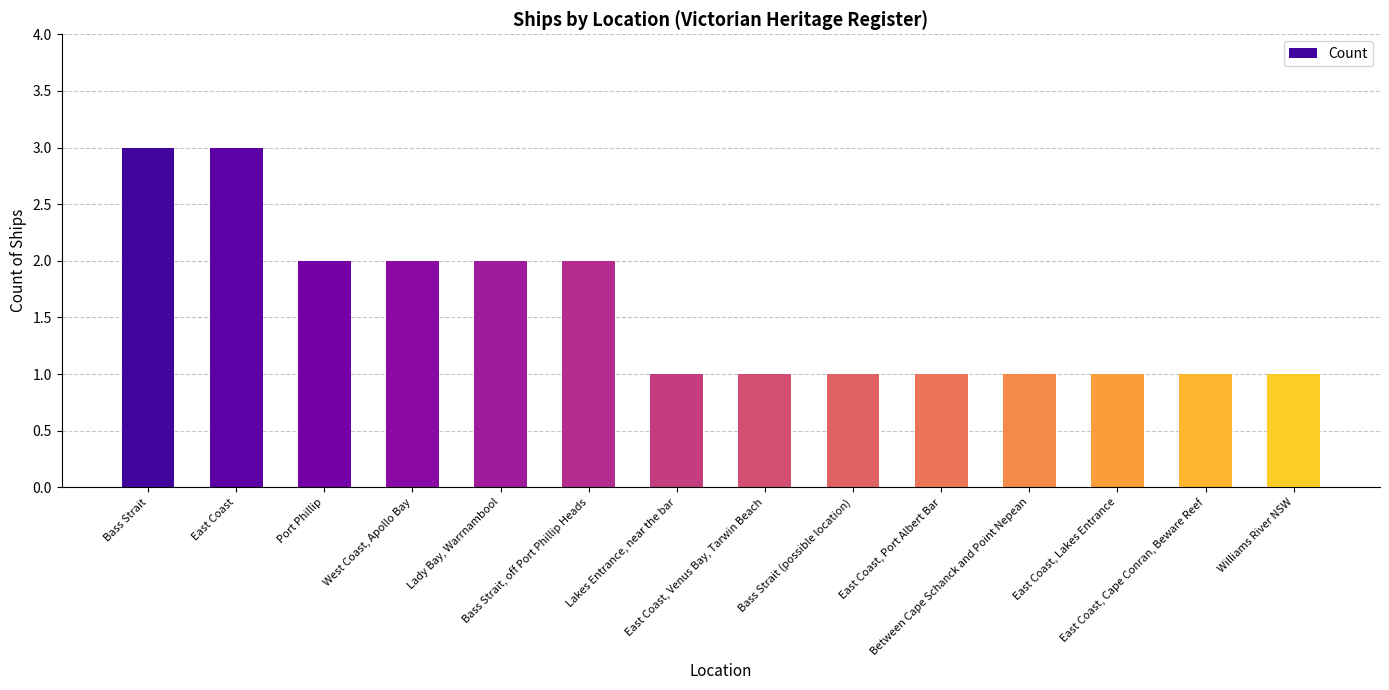

What is the greatest value displayed?

3